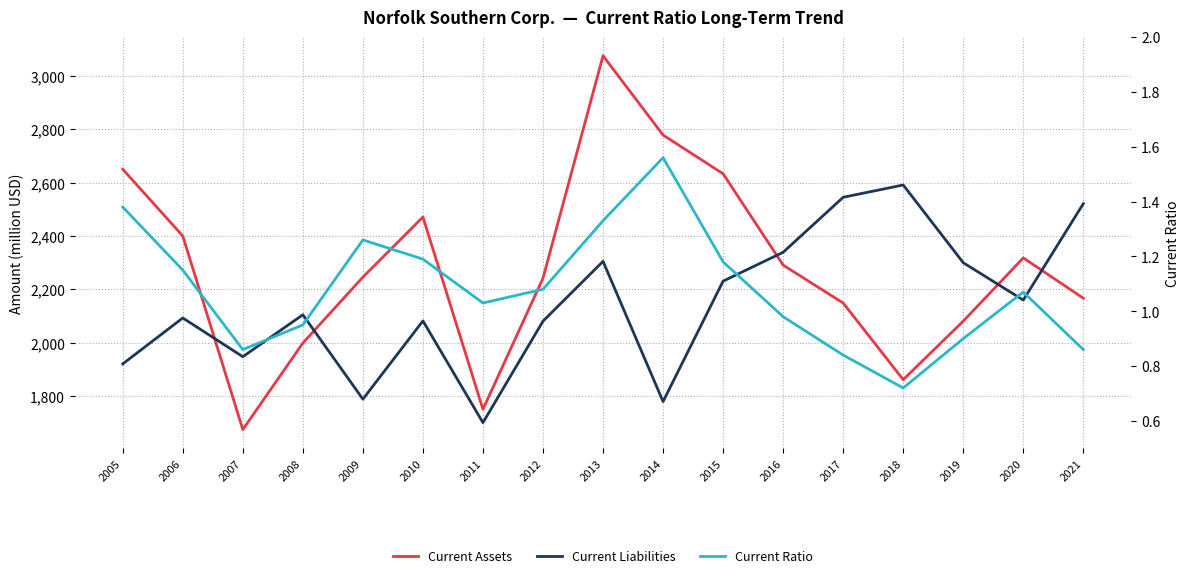

Which category has the highest value across all series?

2013